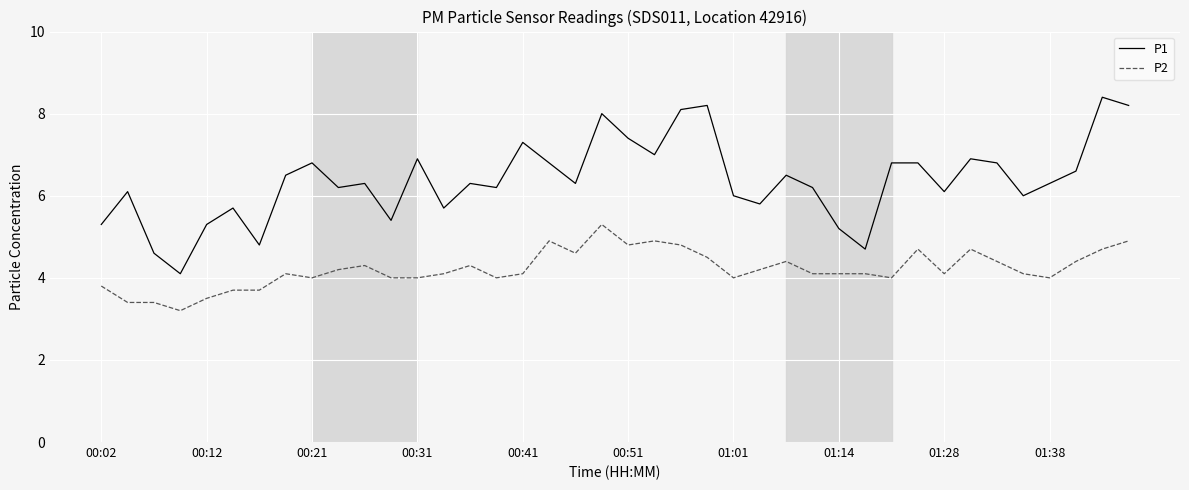

True or false: P2 and P1 intersect in this chart.

False